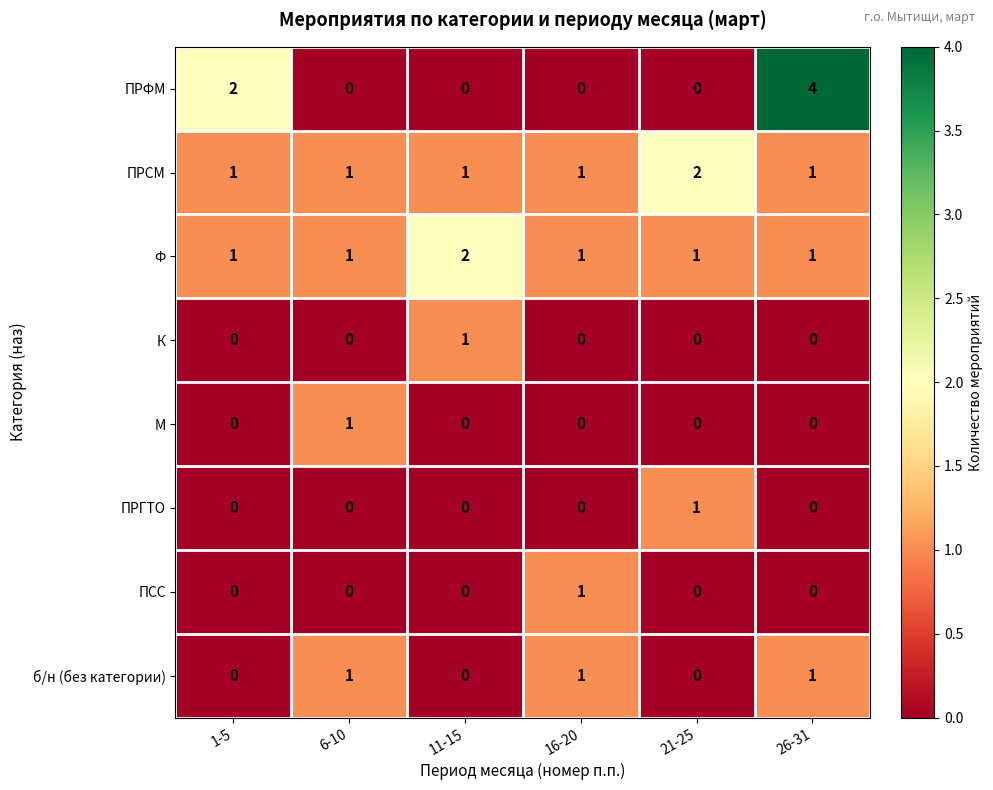

What is the spread (max minus min) of values at 11-15?

2